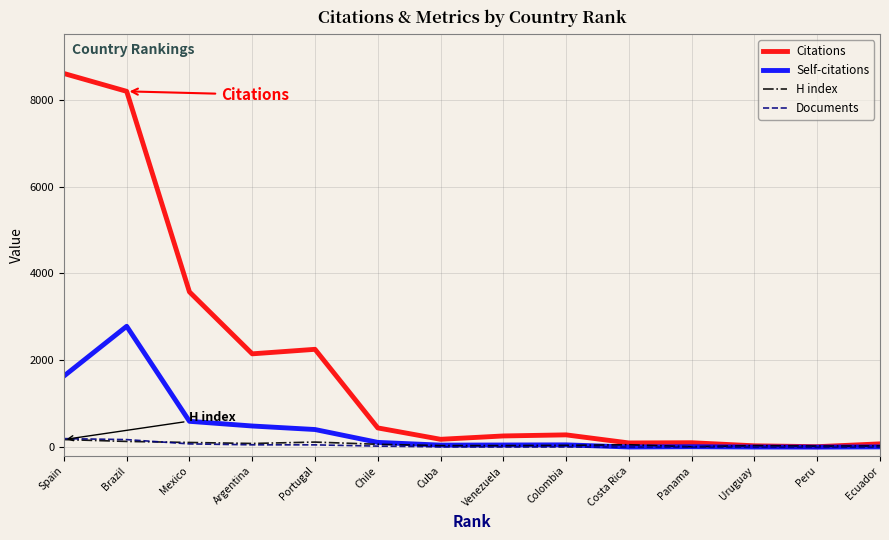

Where does the Self-citations series first go above 55?

Spain